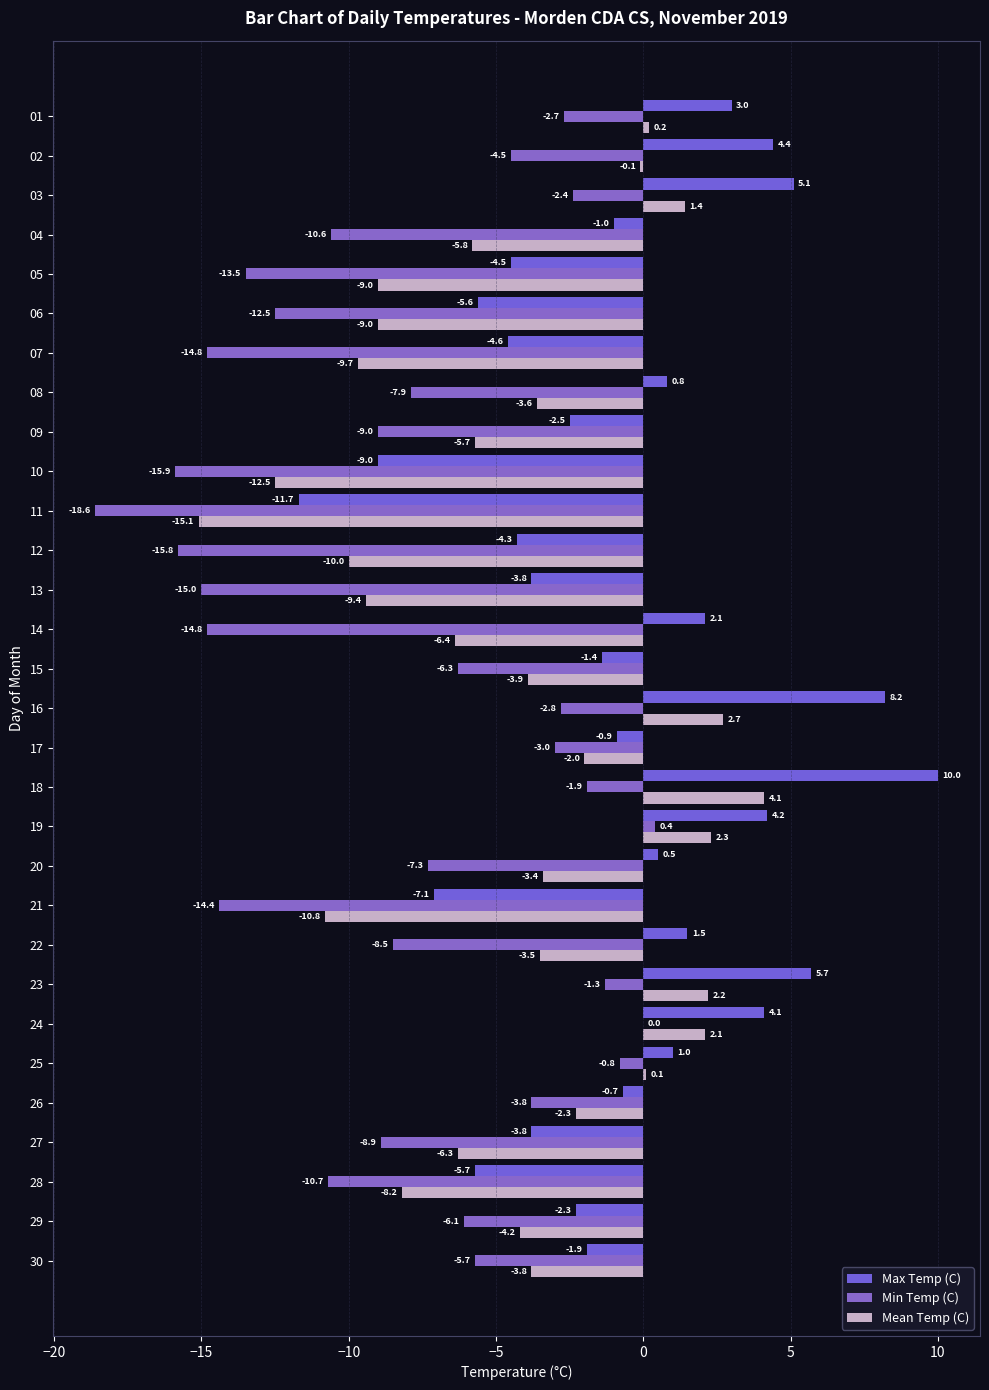

What is the highest value of the Min Temp (C) series?

0.4